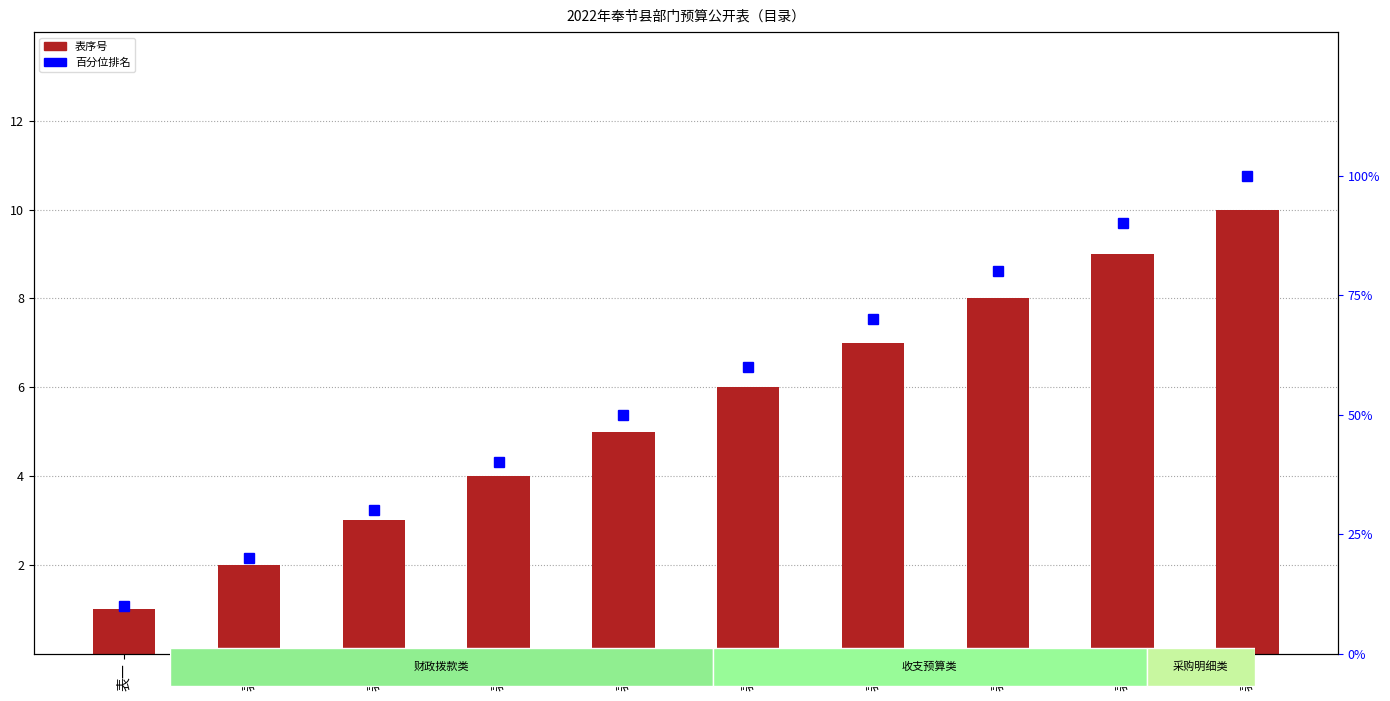

What position from the left is 表七?

7